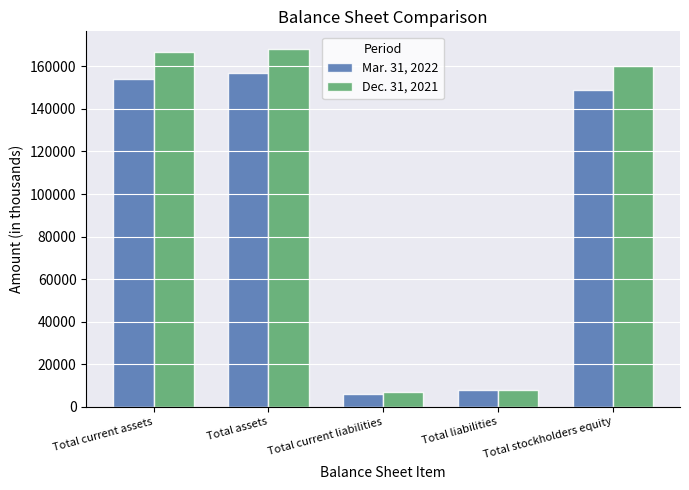

What are all the series names shown in the legend?

Mar. 31, 2022, Dec. 31, 2021